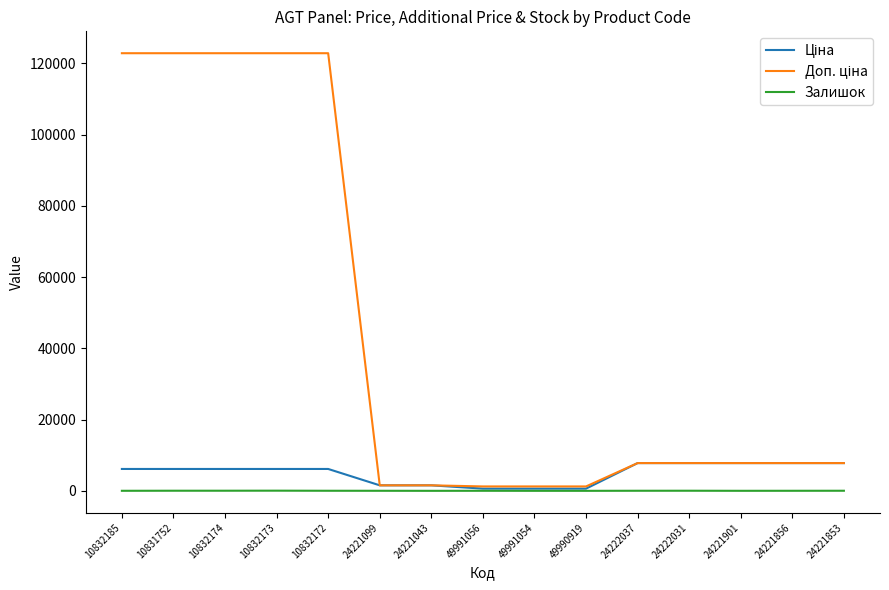

Is it true that Залишок equals 3.0 at 49990919?

True